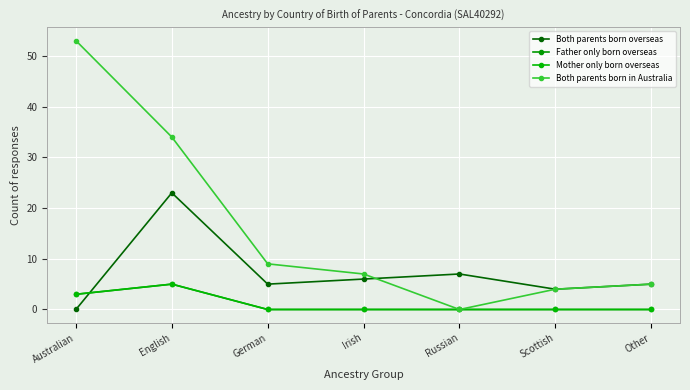

What is the difference between the Mother only born overseas values at Australian and Irish?

3